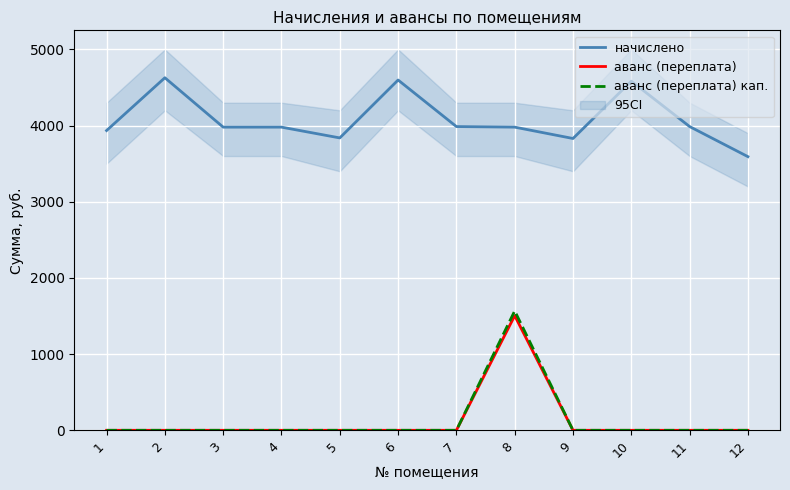

What value does the начислено series have at 2?

4627.7